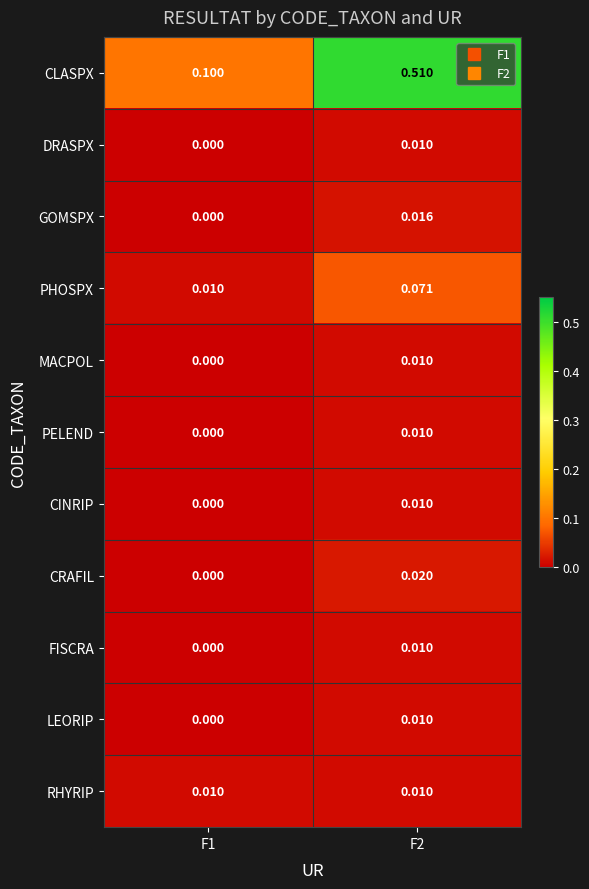

Between F1 and F2, which series saw the biggest shift?

CLASPX